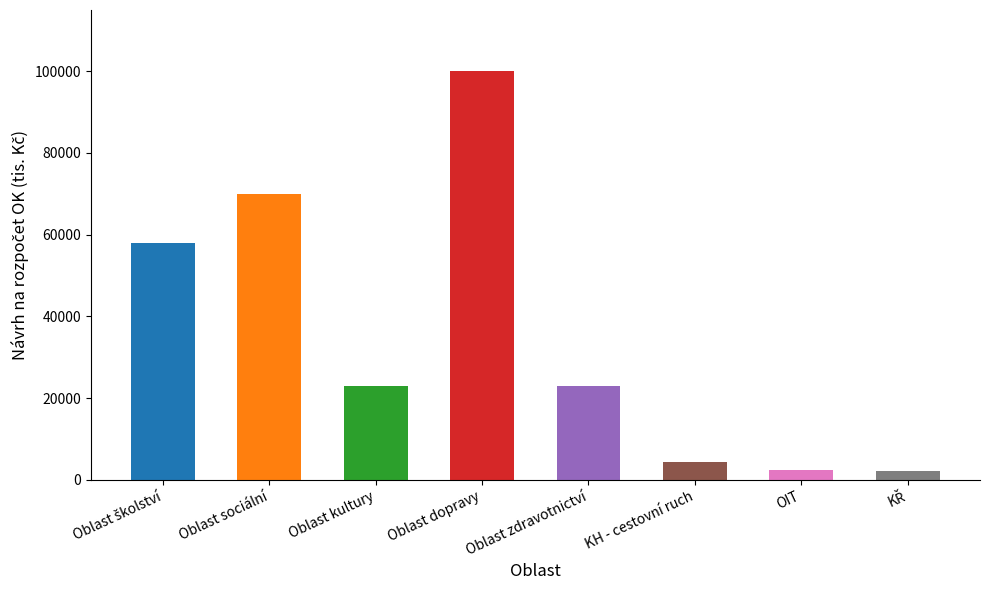

What is the value of the 4th bar from the left?

100000